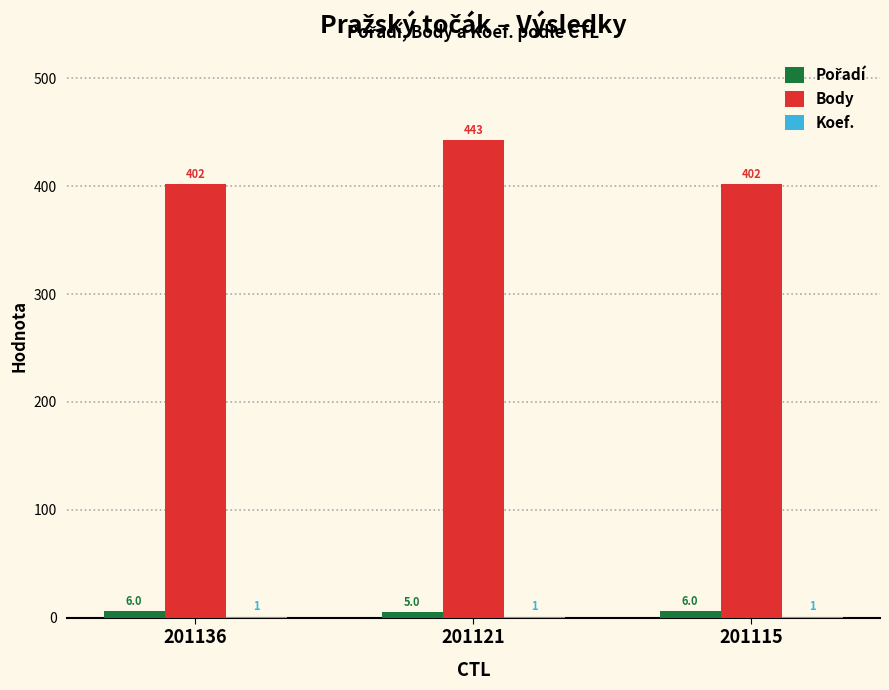

At which label does Body reach its peak?

201121